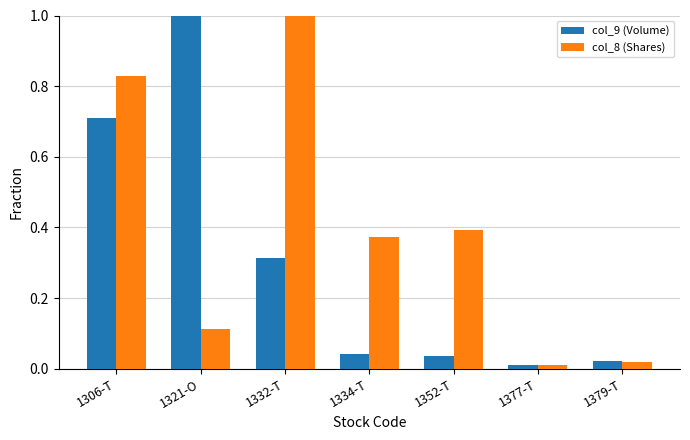

At how many categories does at least one series exceed 0?

7